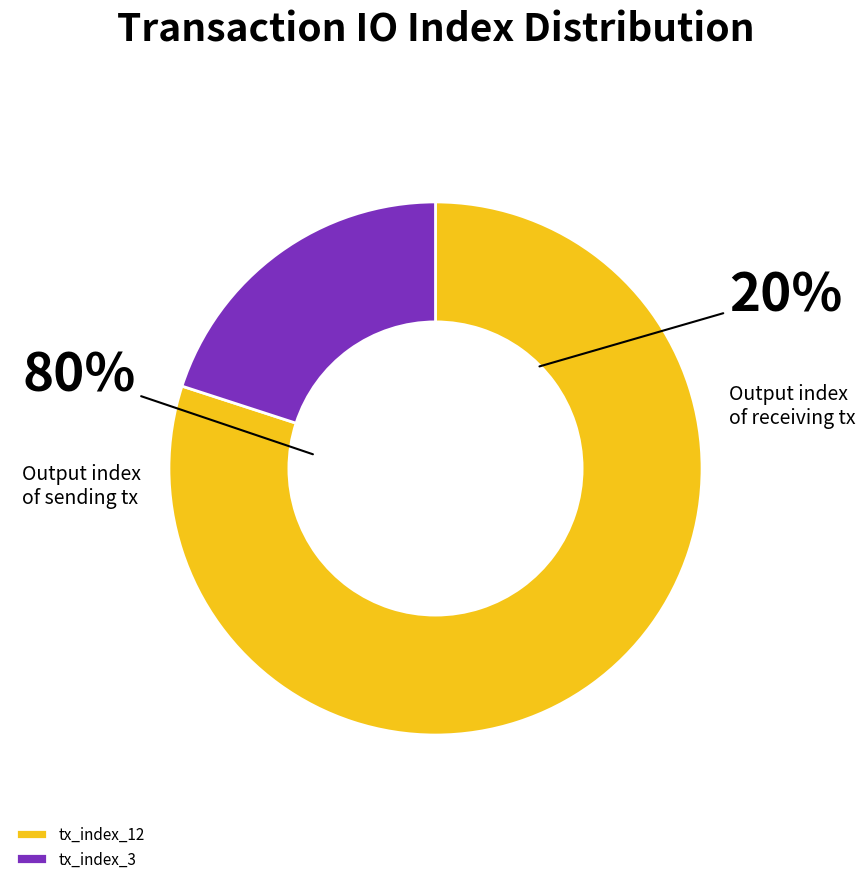

The tx_index_3 slice represents 29% of the pie. True or false?

False